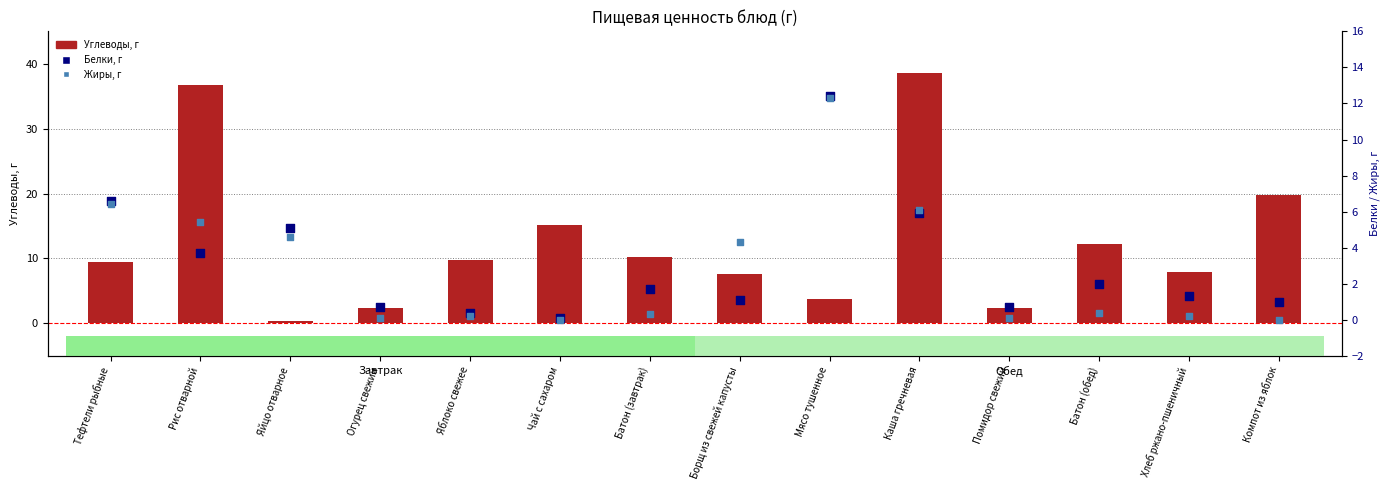

At which category is the sum across all series the highest?

Каша гречневая